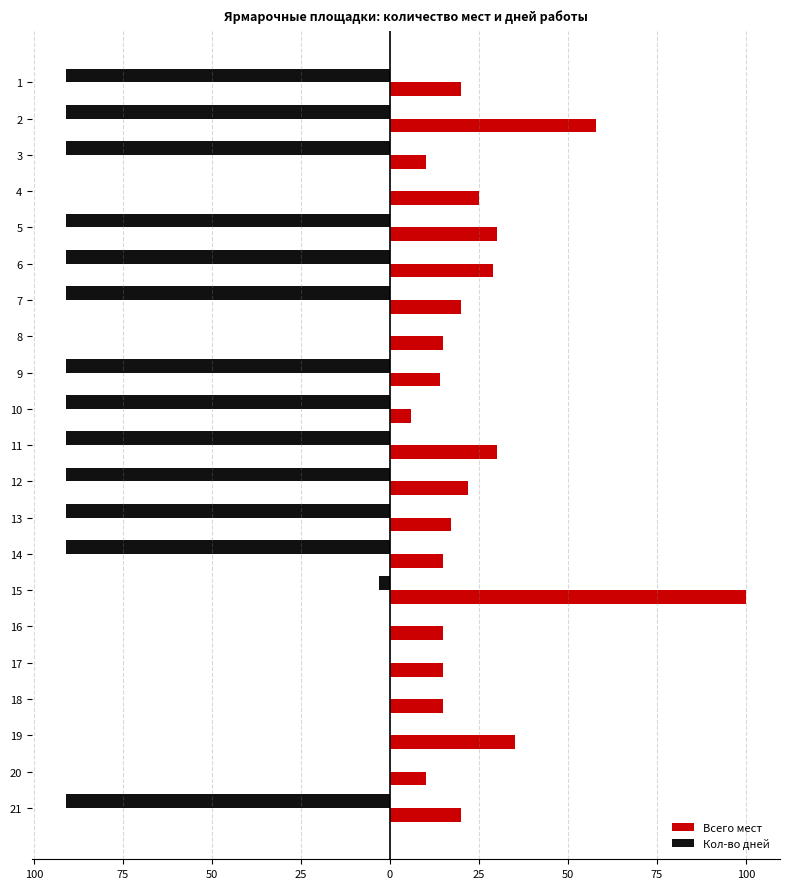

What are all the series names shown in the legend?

Всего мест, Кол-во дней